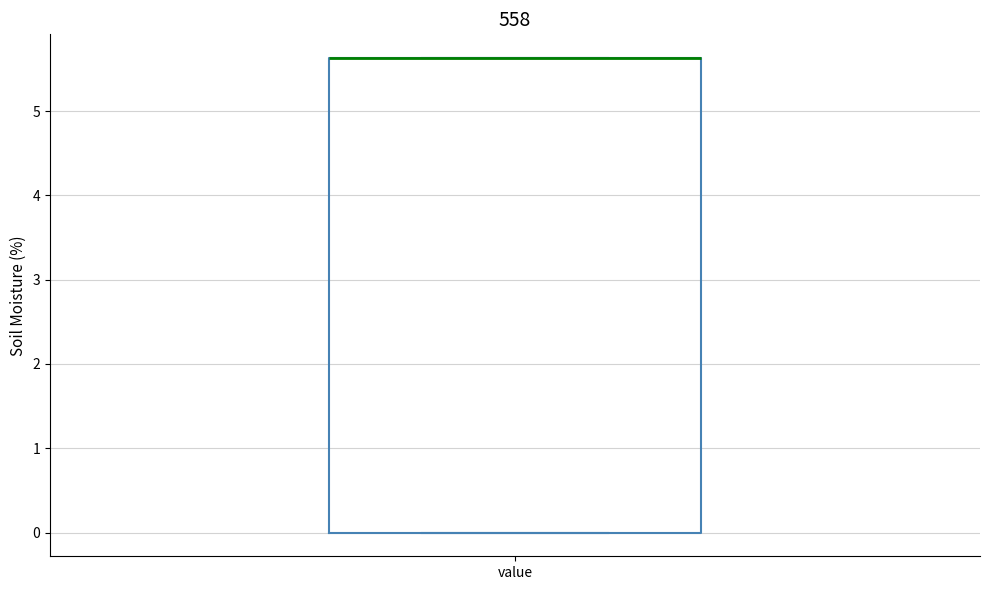

Read this box plot against the y-axis: the position of the median line, the range covered by the box, and the ends of both whiskers. The values are not printed on the chart, so give them approximately, as read against the axis.

median 5.6 (drawn on the box's upper edge), box 0.0 to 5.6, whiskers 0.0 to 5.6